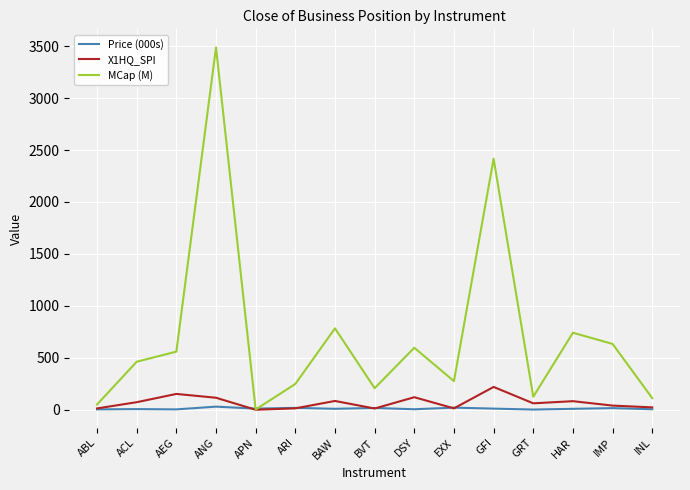

Which series has the largest total across all categories?

MCap (M)